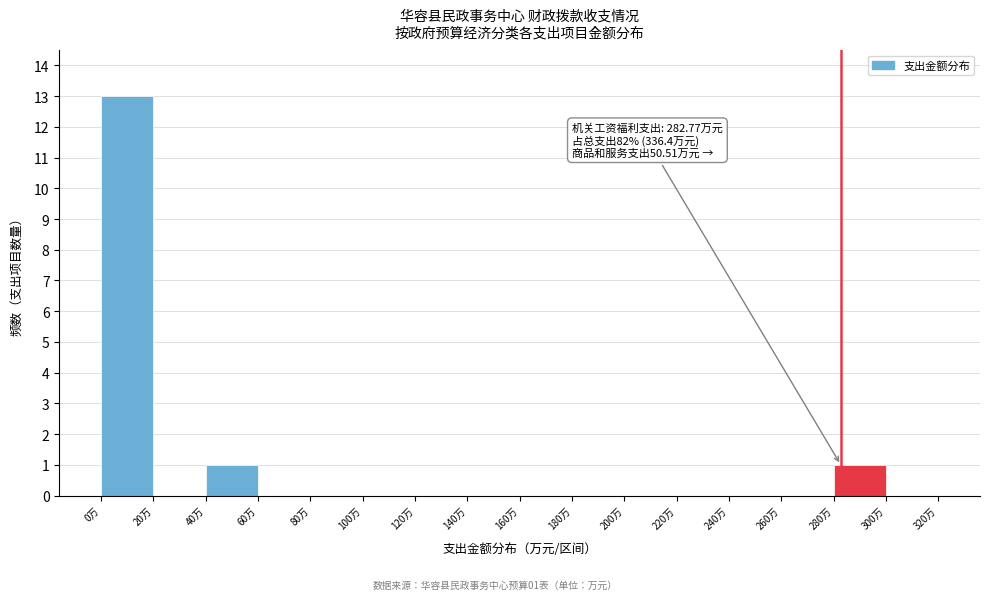

Which range on the x-axis has the tallest bar?

0 to 20